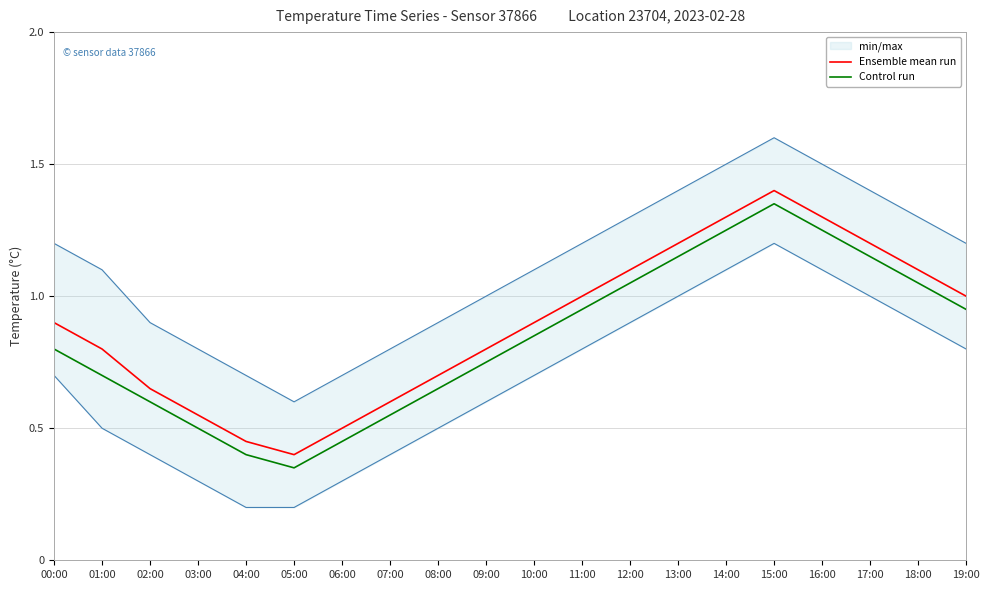

Which series has the widest spread of values?

Control run